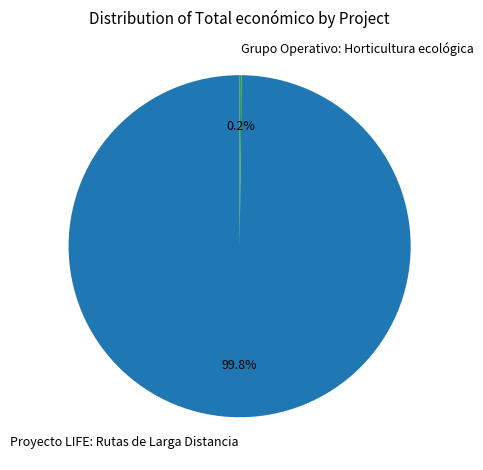

What portion of the pie excludes Proyecto LIFE: Rutas de Larga Distancia?

0.2%